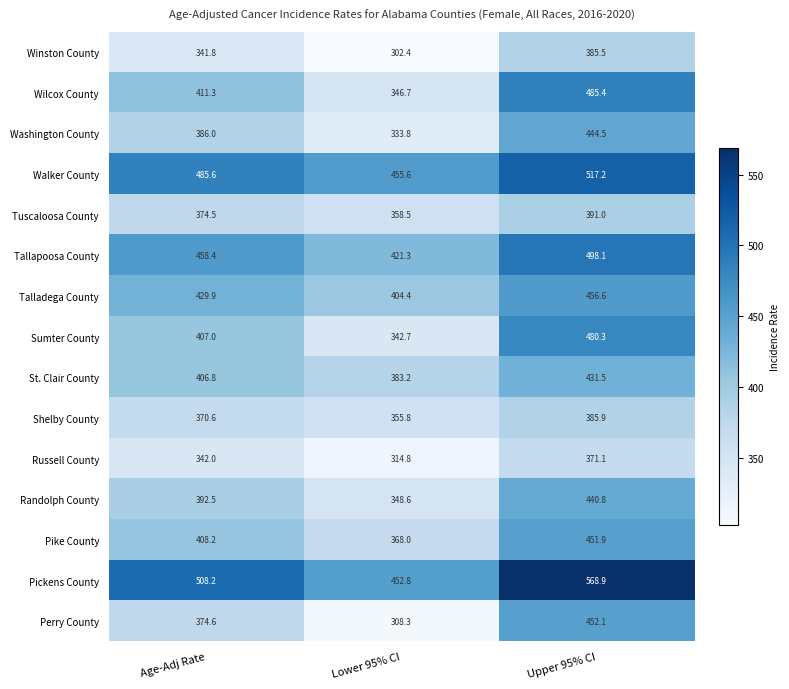

How many data points does each series have?

3